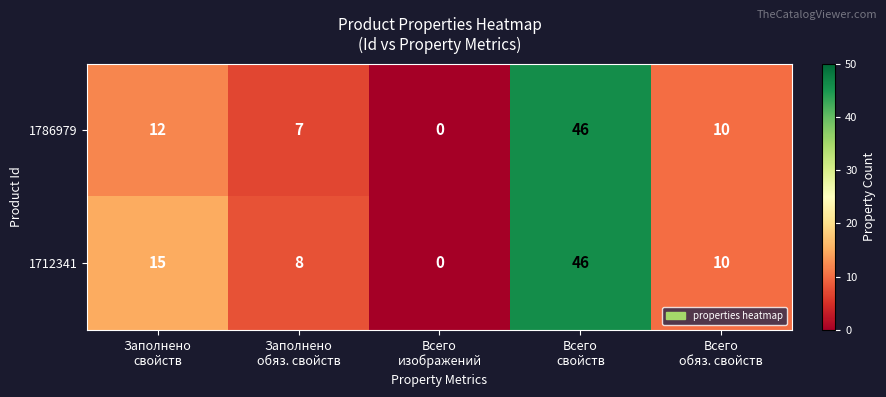

What is the difference between the second highest and second lowest values in the 1712341 series?

7